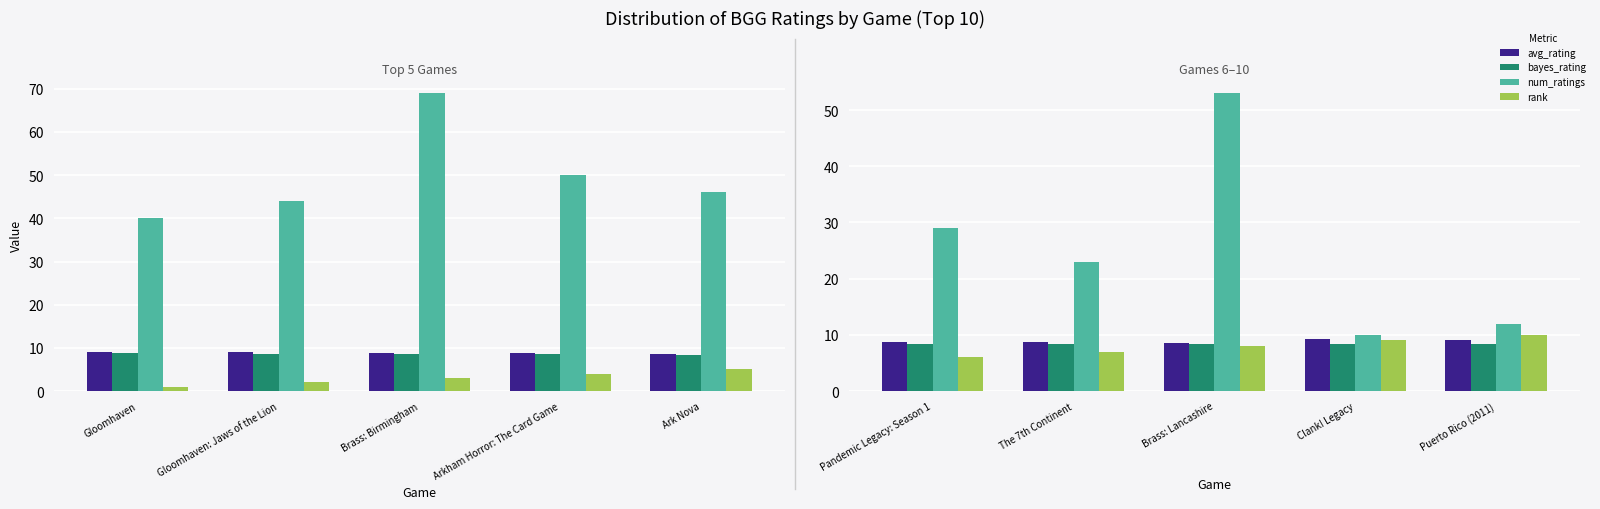

What position from the right is Puerto Rico (2011)?

1